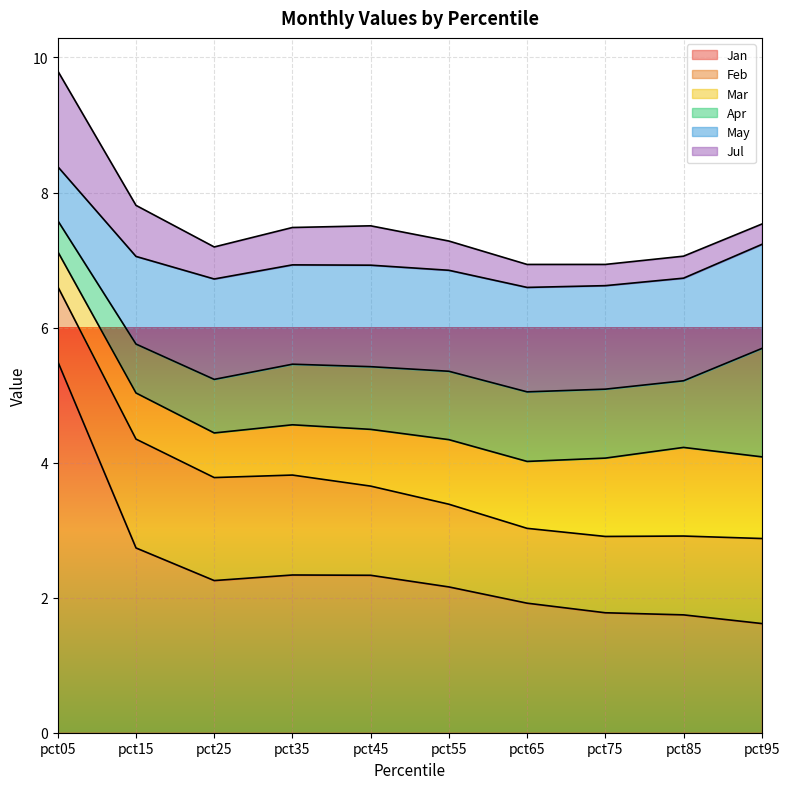

What is the total value across all series at pct75?

6.9